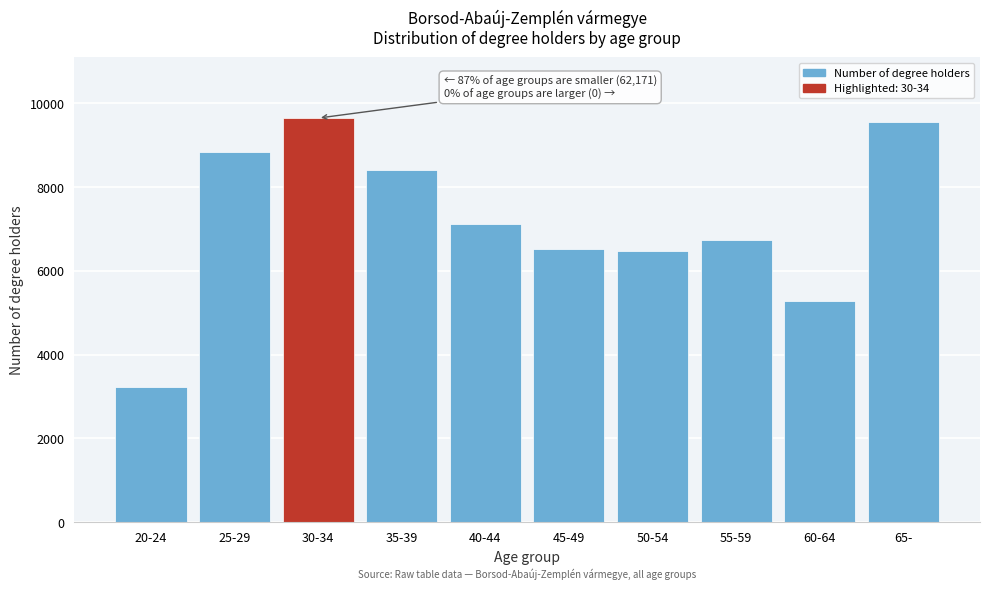

Which has a higher value, 45-49 or 20-24?

45-49